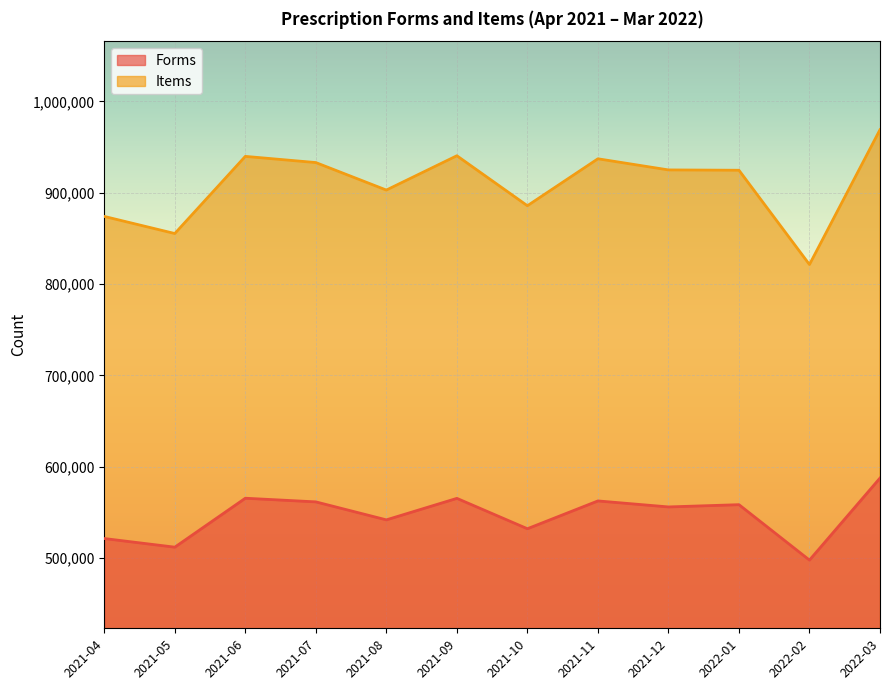

What are all the series names shown in the legend?

Forms, Items